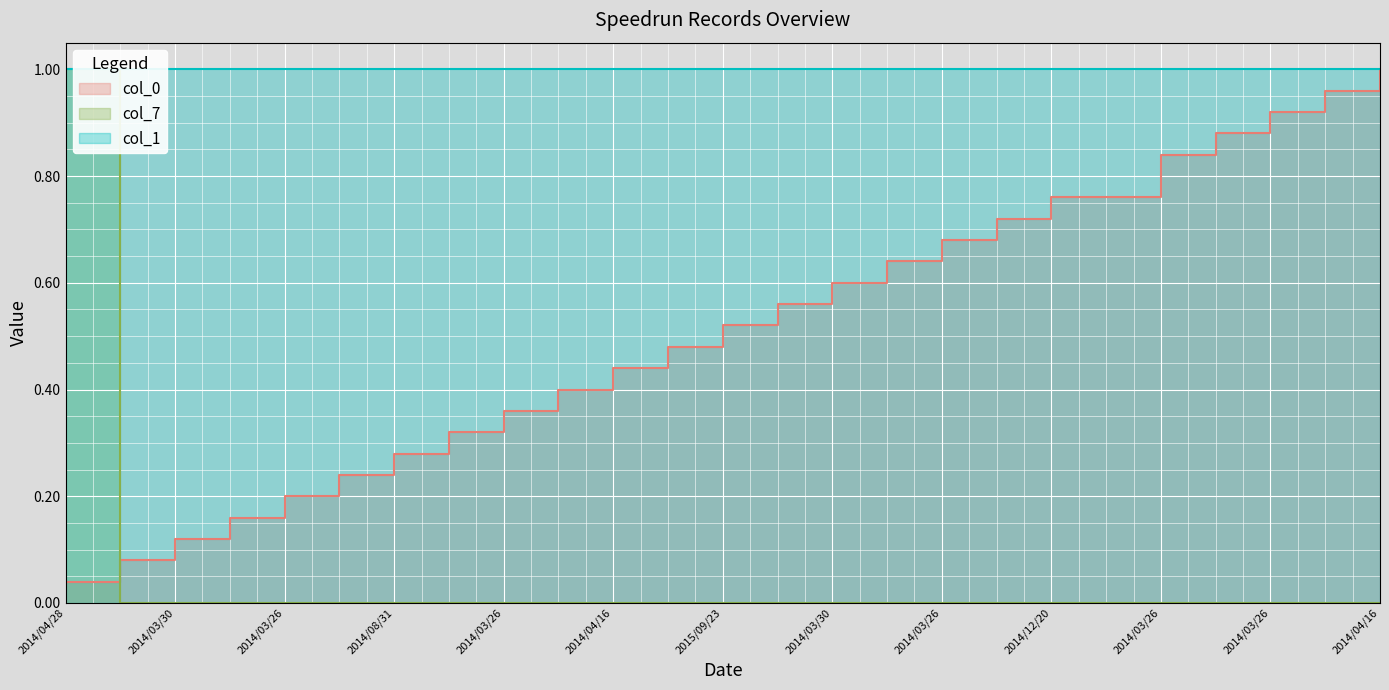

Where do col_7 and col_0 first cross each other?

2014/04/28 and 2014/04/09